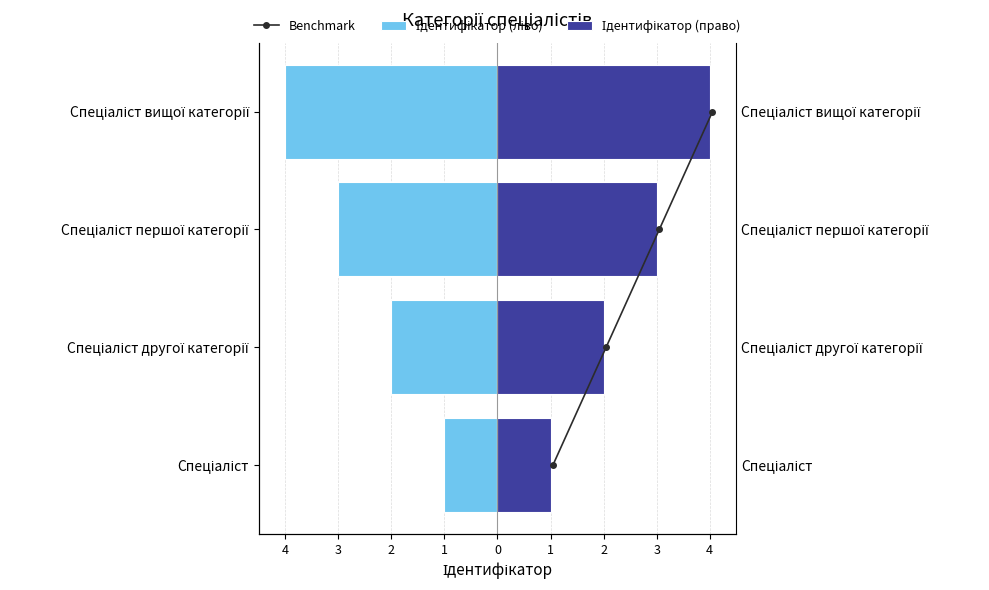

What value does the Benchmark series have at 4?

1